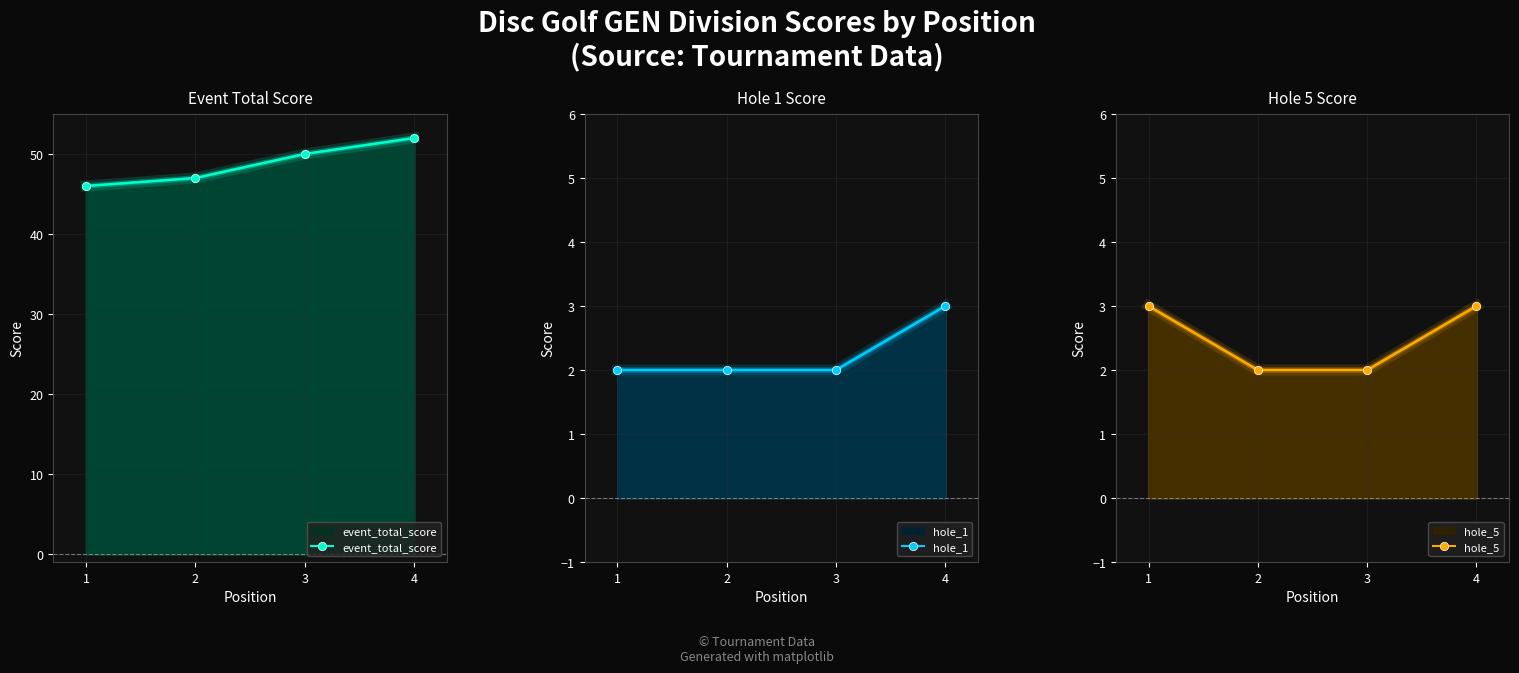

True or false: event_total_score and hole_5 cross at least once.

False